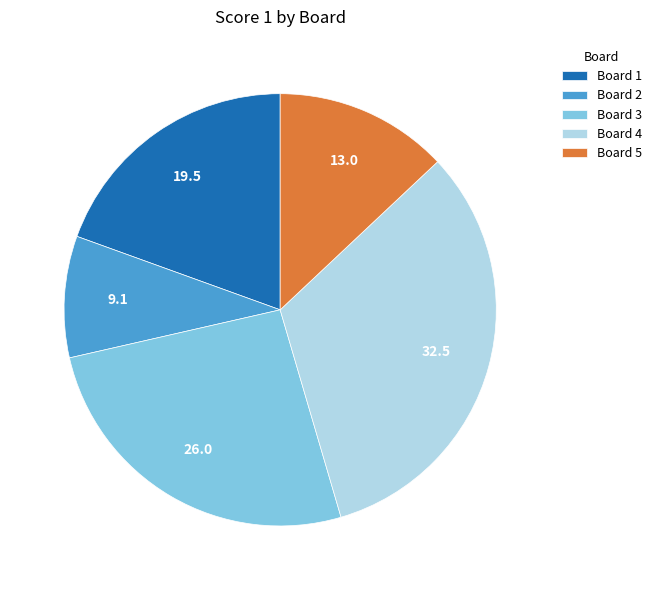

How many segments does this pie chart have?

5